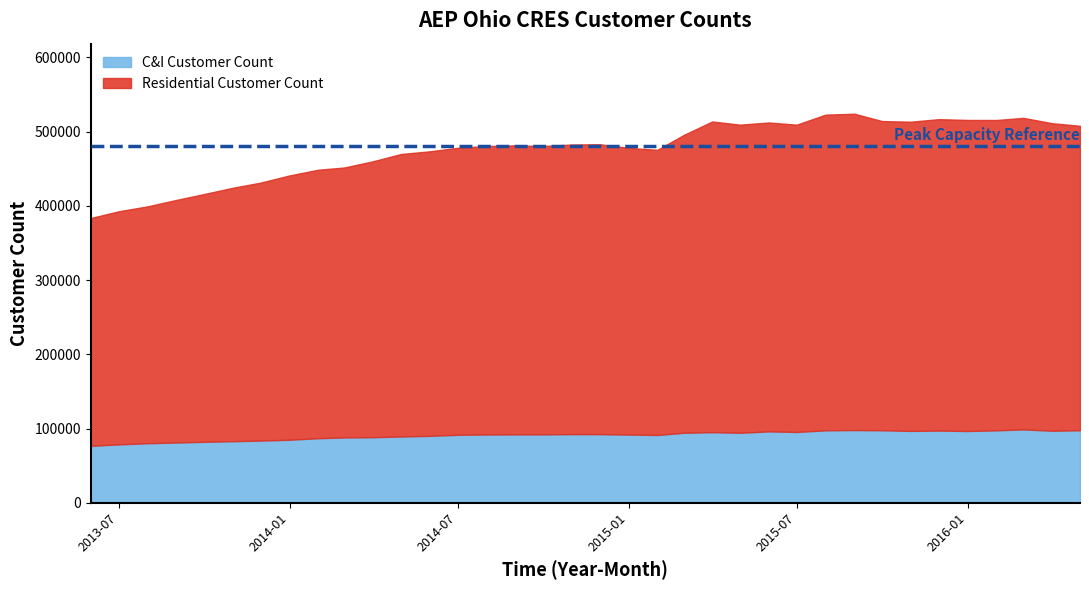

What are all the series names shown in the legend?

C&I Customer Count, Residential Customer Count